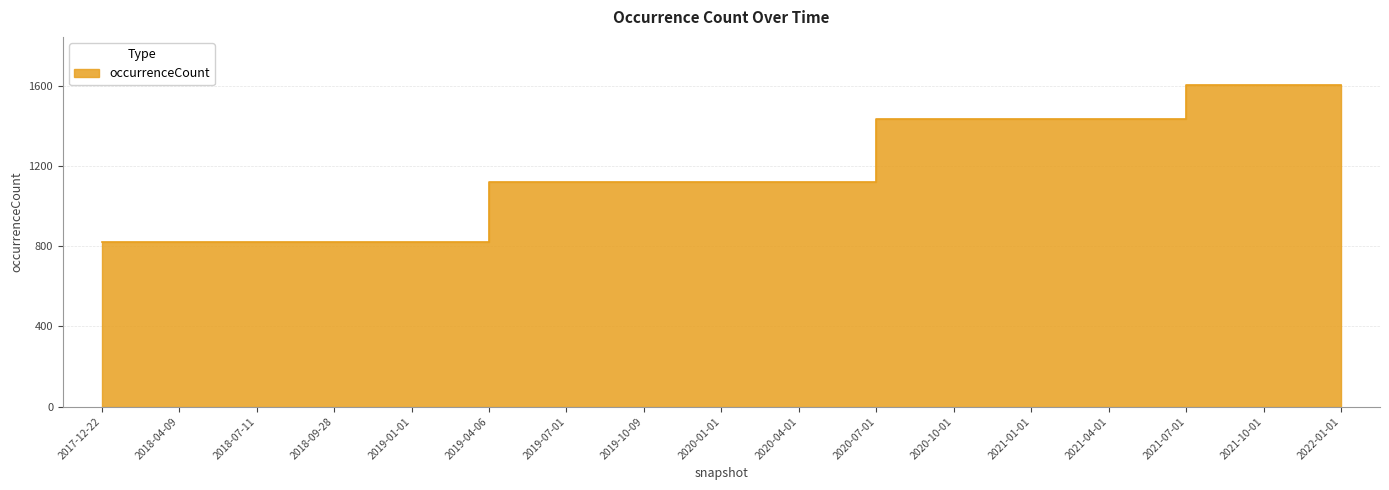

What is the label of the 16th point from the right?

2018-04-09